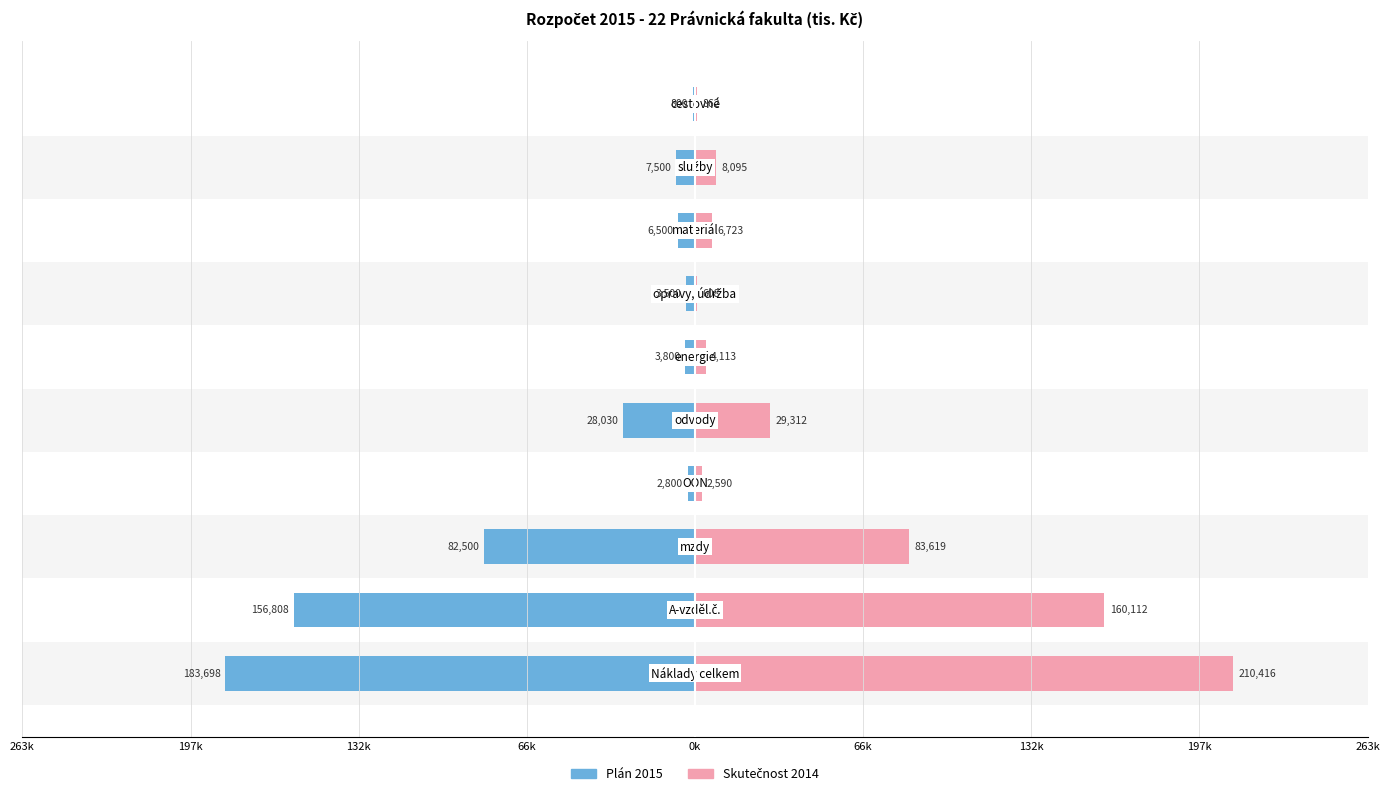

Are the bars horizontal?

Yes